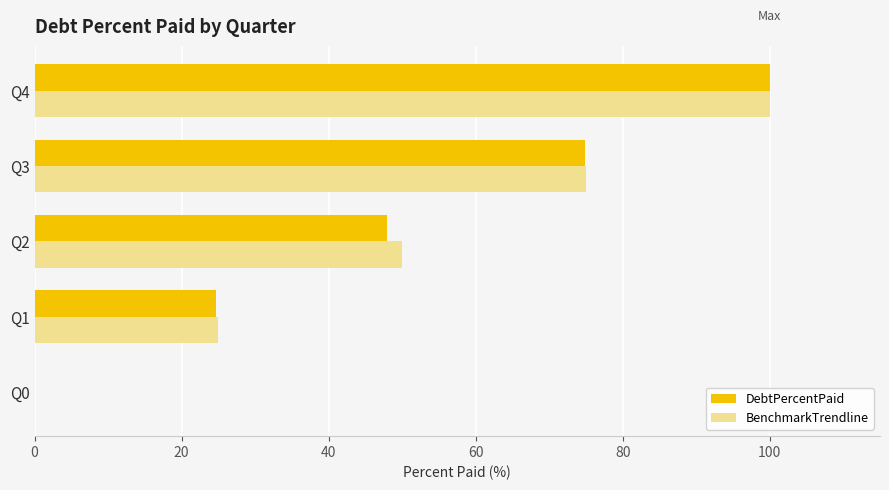

Which category has the highest value across all series?

Q4